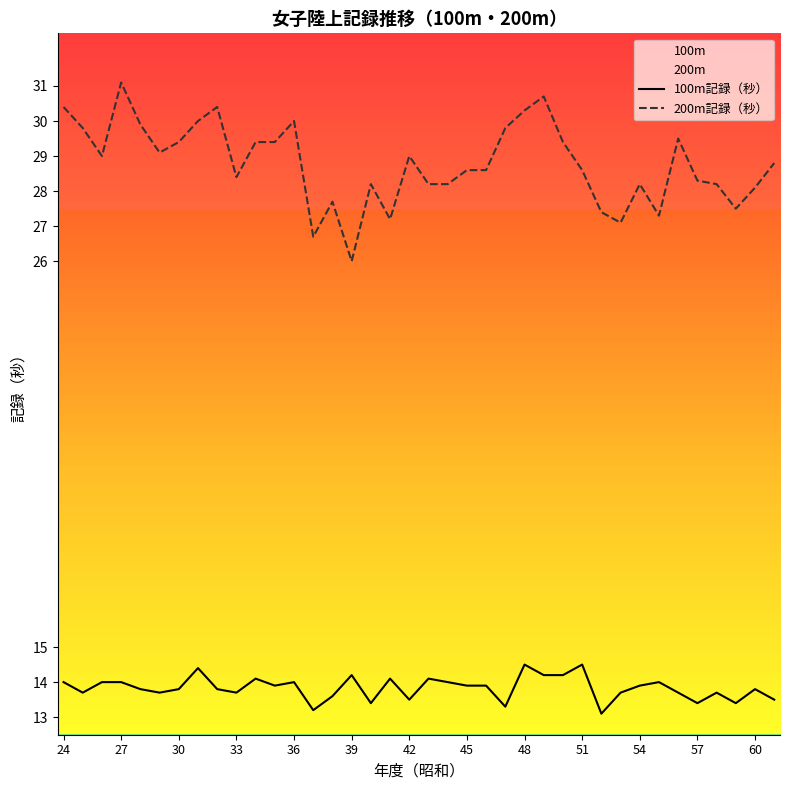

What is the spread (max minus min) of values at 51?

14.1